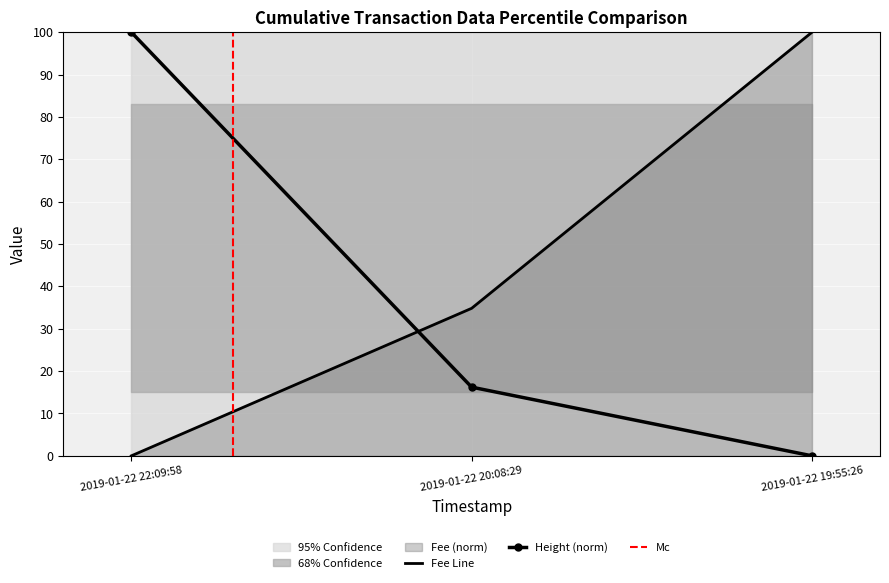

Reading right to left, transcribe all the data shown in this chart.

Fee: 100.0	34.8	0.0
Height: 0.0	16.2	100.0